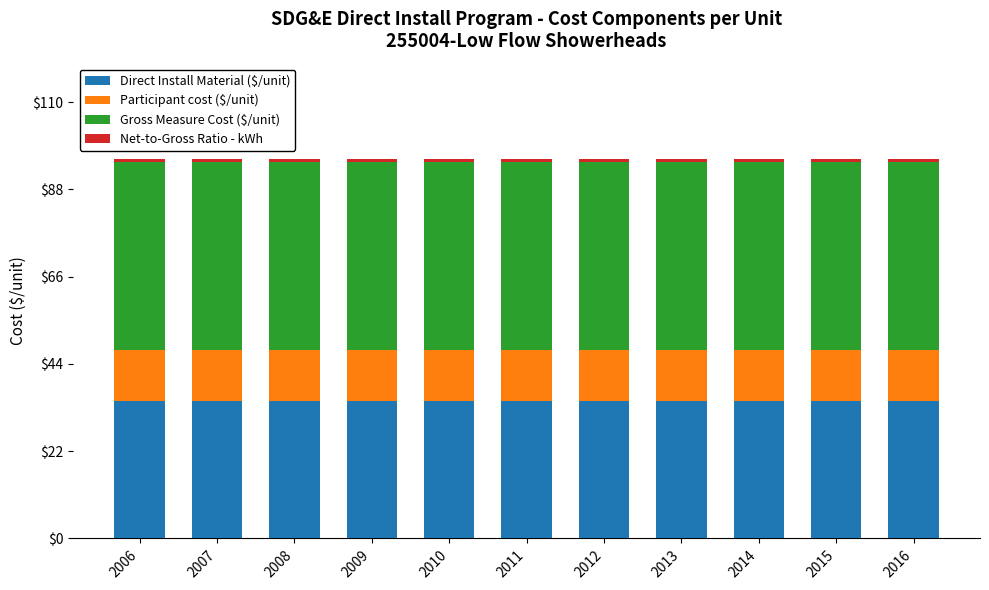

What is the total value across all series at 2011?

95.8